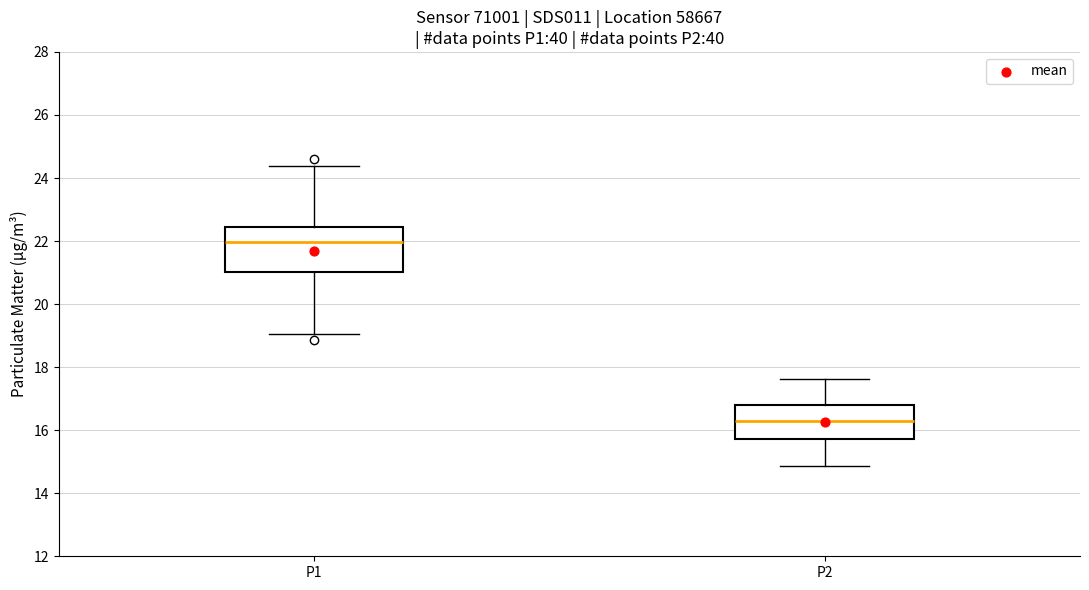

Reading left to right, transcribe this box plot: for each box, give where its median line is, the range the box spans, and where its two whiskers end, as read against the y-axis. The values are not printed on the chart, so give them approximately, as read against the axis.

P1: median 22.0, box 21.0 to 22.4, whiskers 19.0 to 24.4
P2: median 16.4, box 15.8 to 16.8, whiskers 14.8 to 17.6